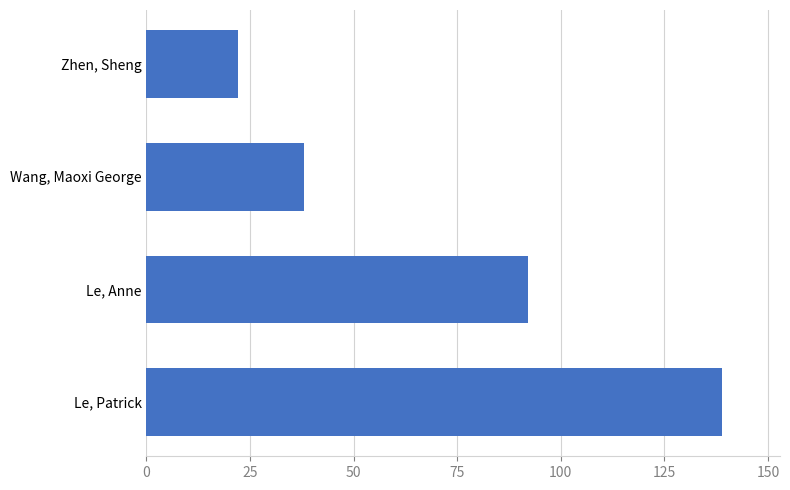

What is the ratio of the value at Le, Patrick to the value at Le, Anne?

1.5